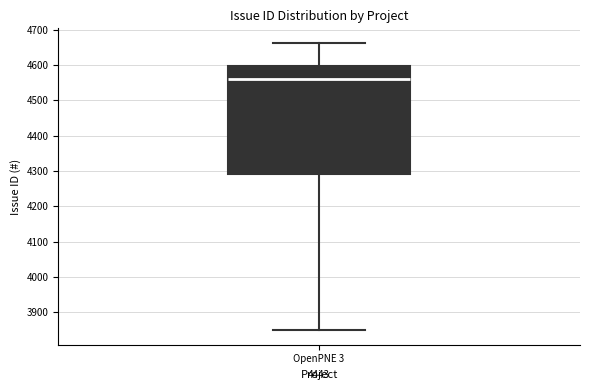

Where is the upper edge of the box for OpenPNE 3 on the y-axis? The values are not printed on the chart, so give them approximately, as read against the axis.

4600